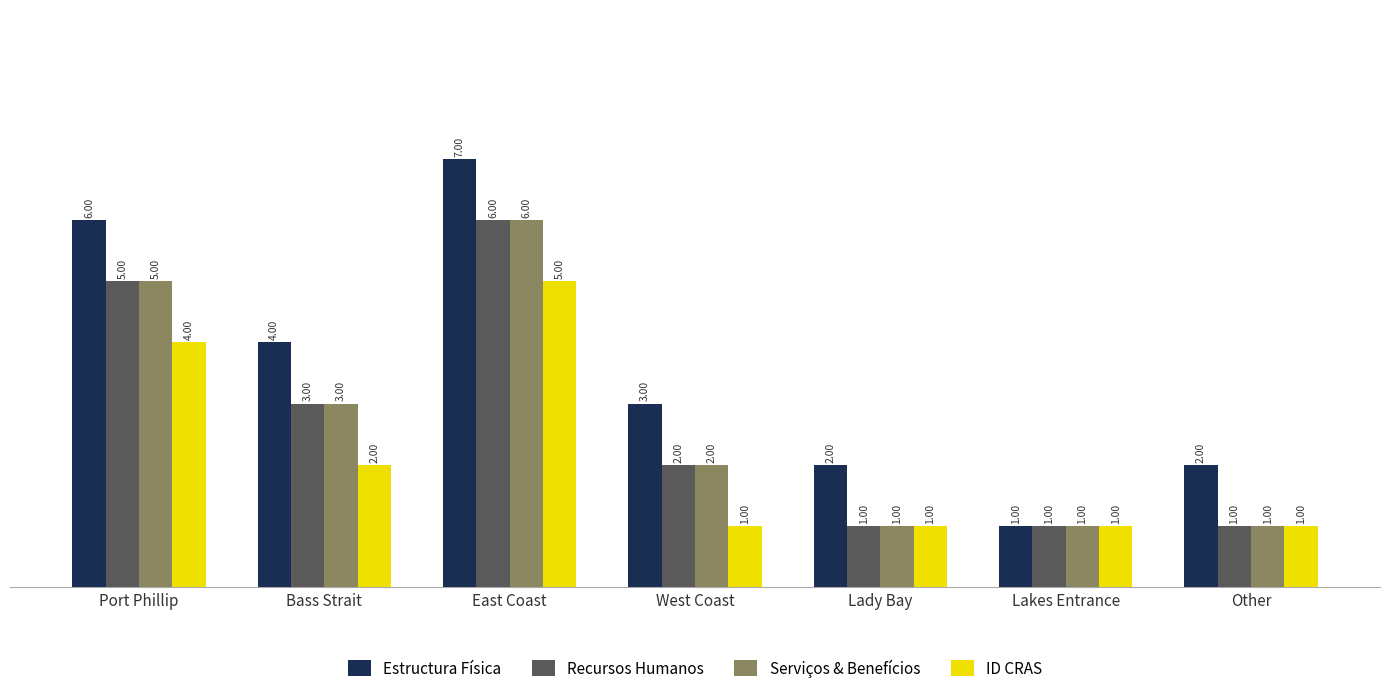

What is the minimum value shown in the chart?

1